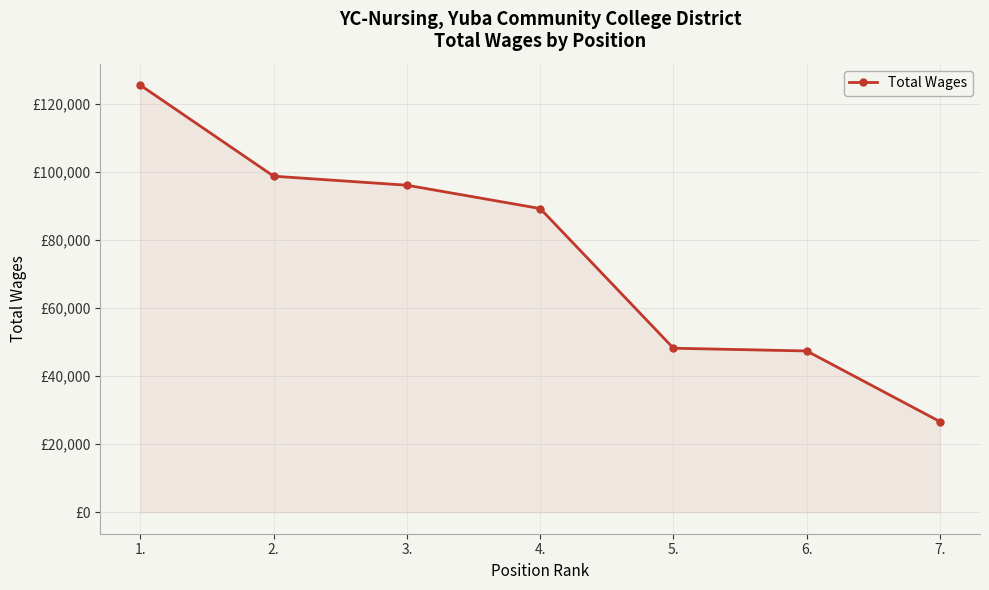

What is the label of the 5th point from the right?

3.